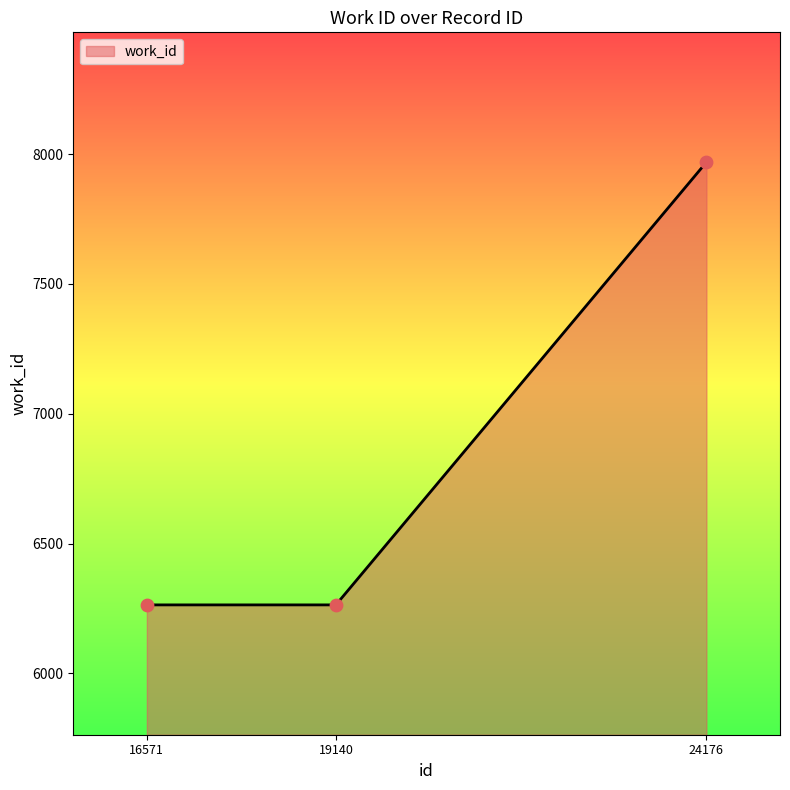

What is the ratio of the value at 19140 to the value at 24176?

0.8